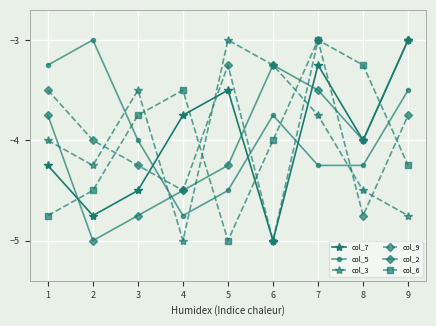

What is the difference between the highest and lowest values at 8?

1.5